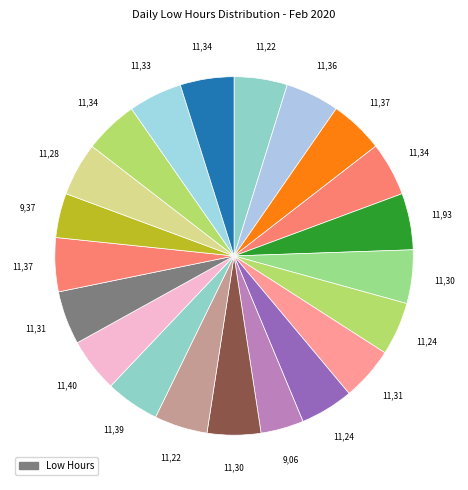

How many slices are in this pie chart?

21